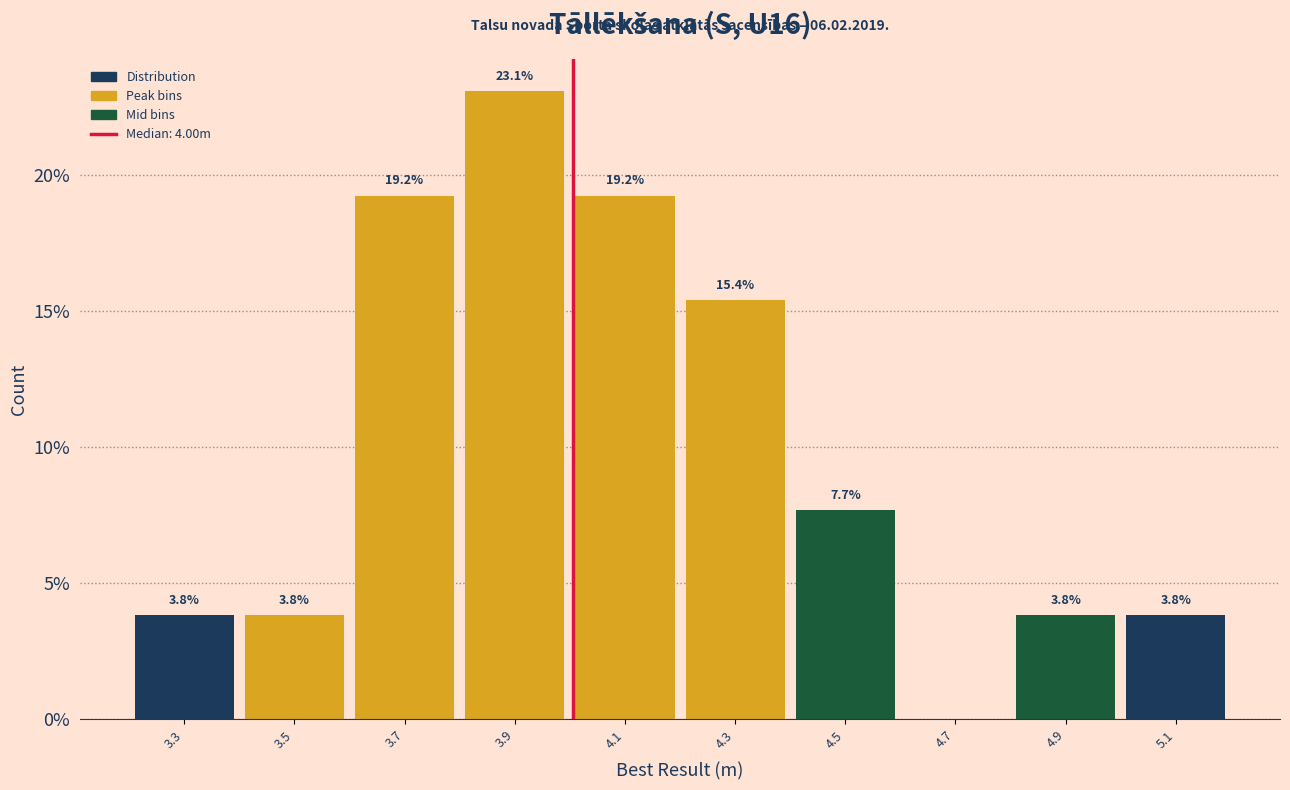

Over which range of the x-axis is the bar tallest?

3.8 to 4.0